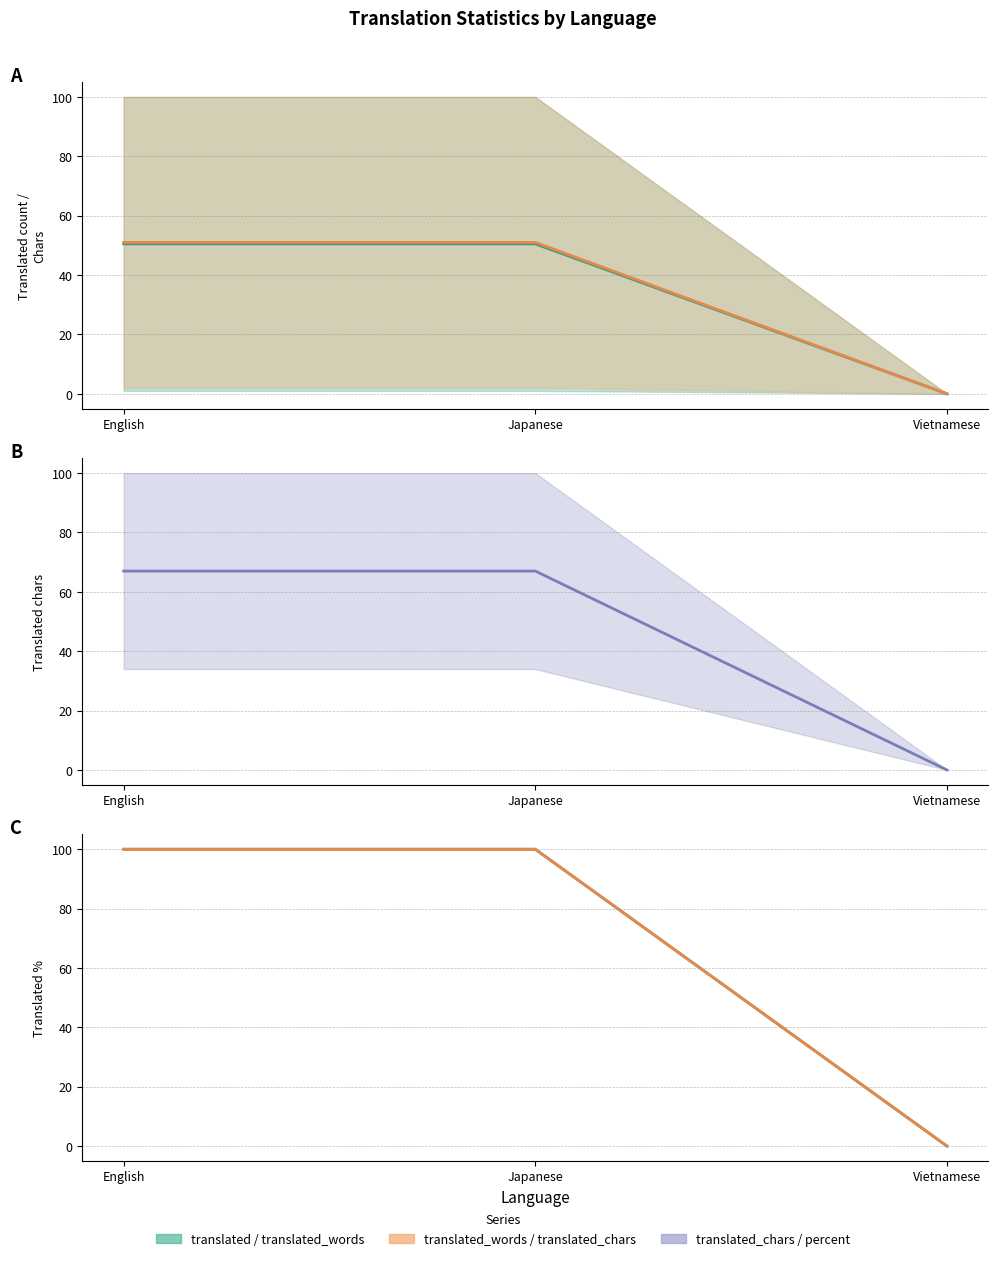

At which category is the sum across all series the highest?

English